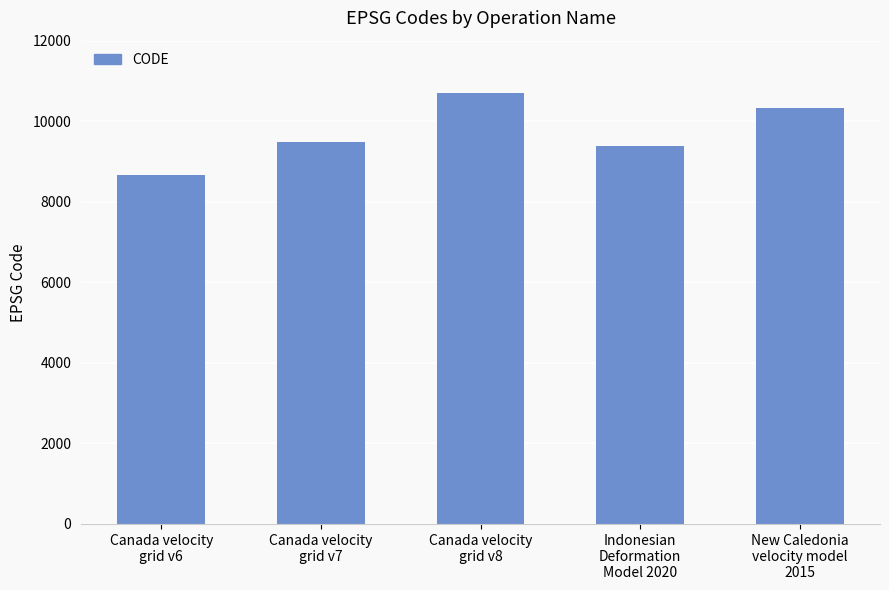

Where is the data nearest to the value 9691?

Canada velocity
grid v7